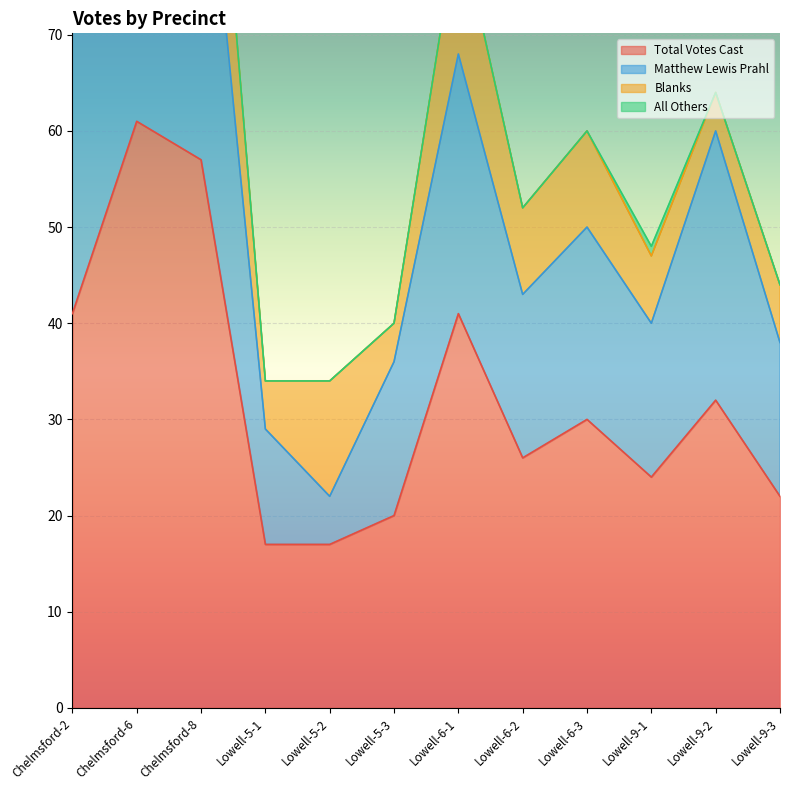

How many data points in Matthew Lewis Prahl are less than 50?

6